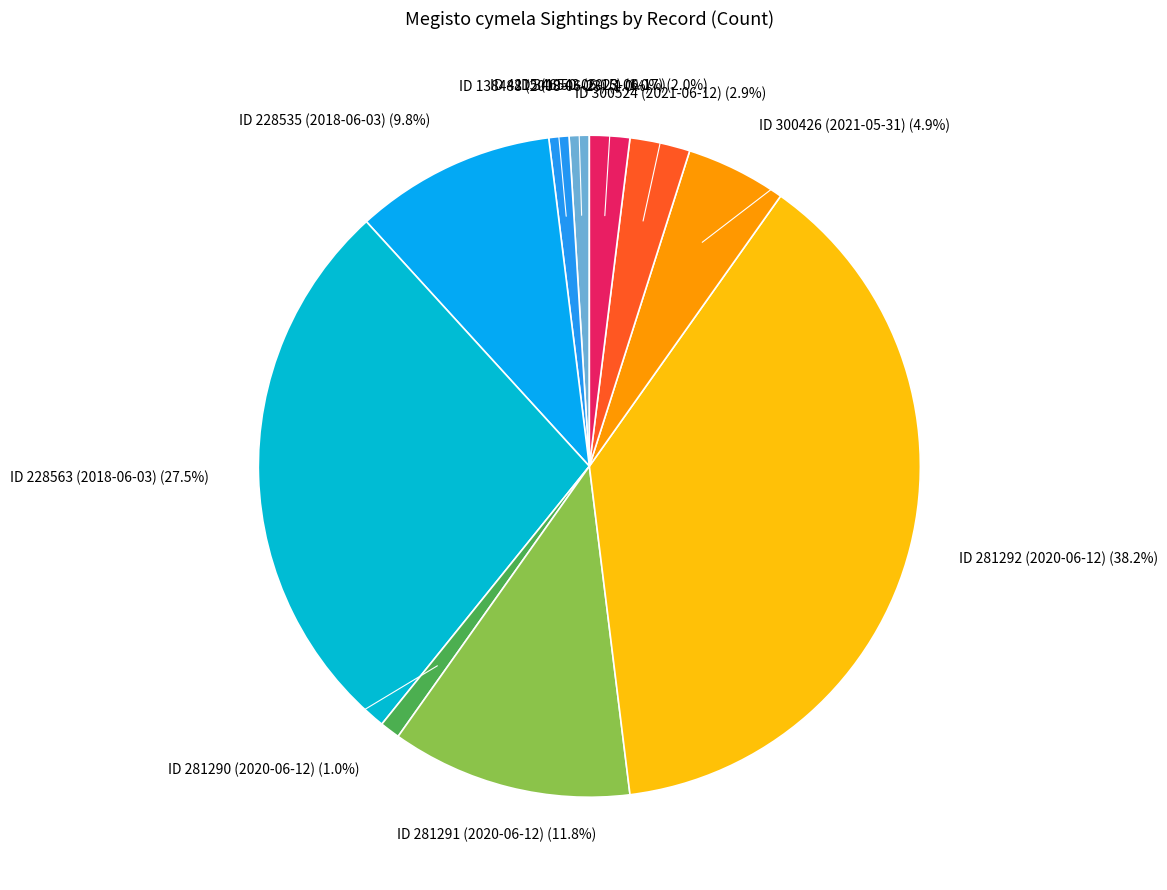

Is it true that ID 4215 (1950-06-15) is 1% of the pie?

True